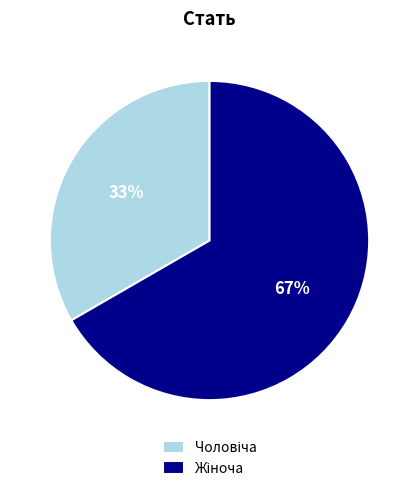

Count the number of slices in the pie.

2